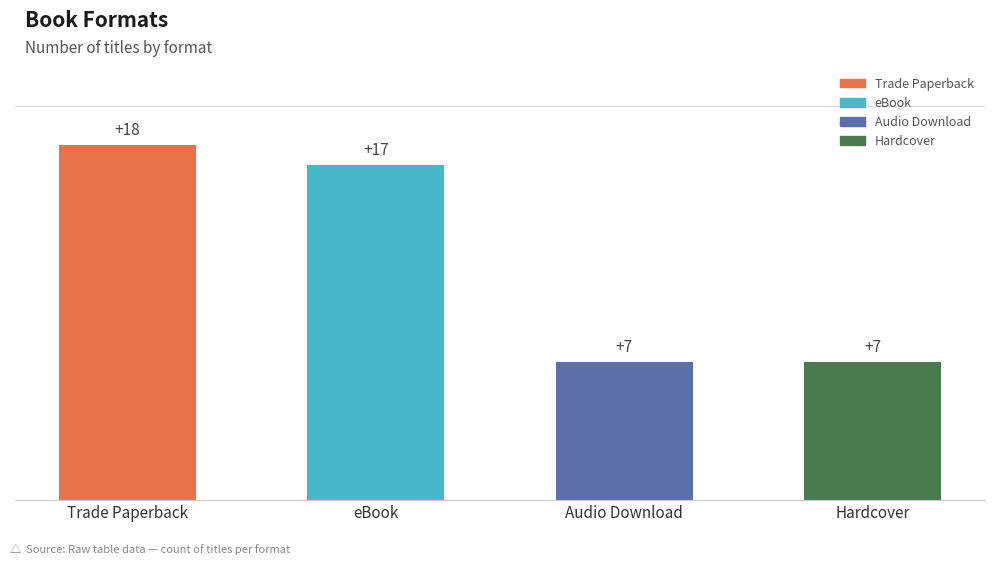

Approximately how many times larger is the value at Hardcover compared to Audio Download?

1.0